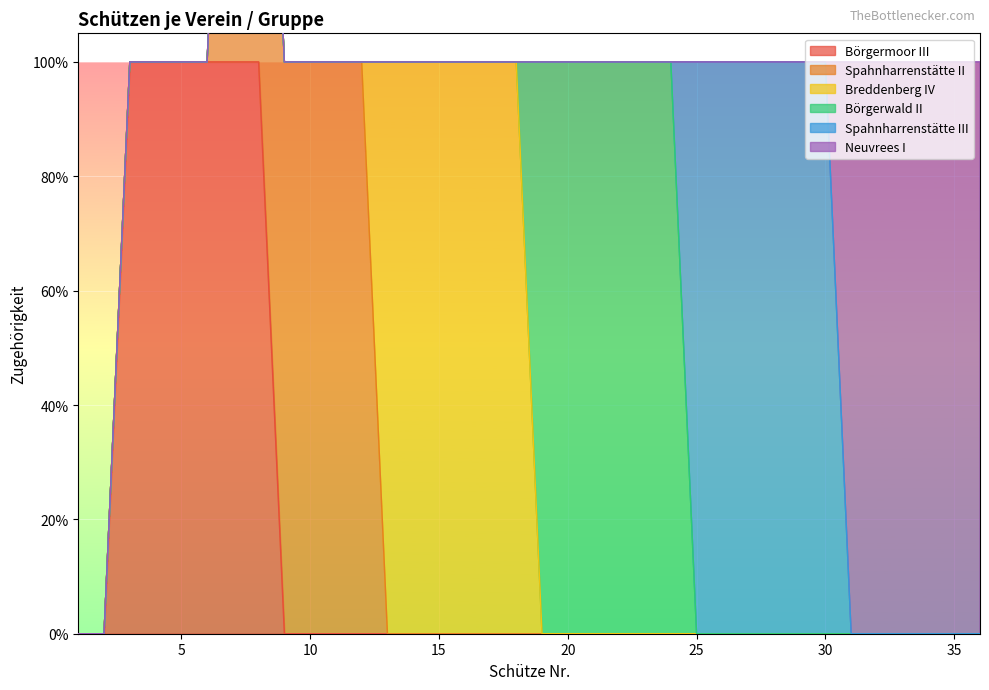

What are all the series names shown in the legend?

Börgermoor III, Spahnharrenstätte II, Breddenberg IV, Börgerwald II, Spahnharrenstätte III, Neuvrees I